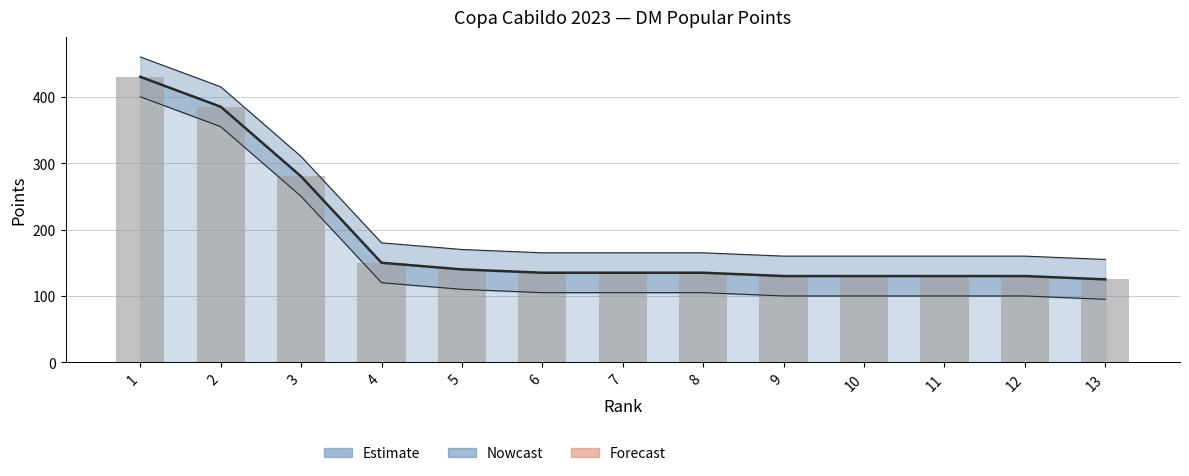

What is the value of the 2nd bar from the left?

385